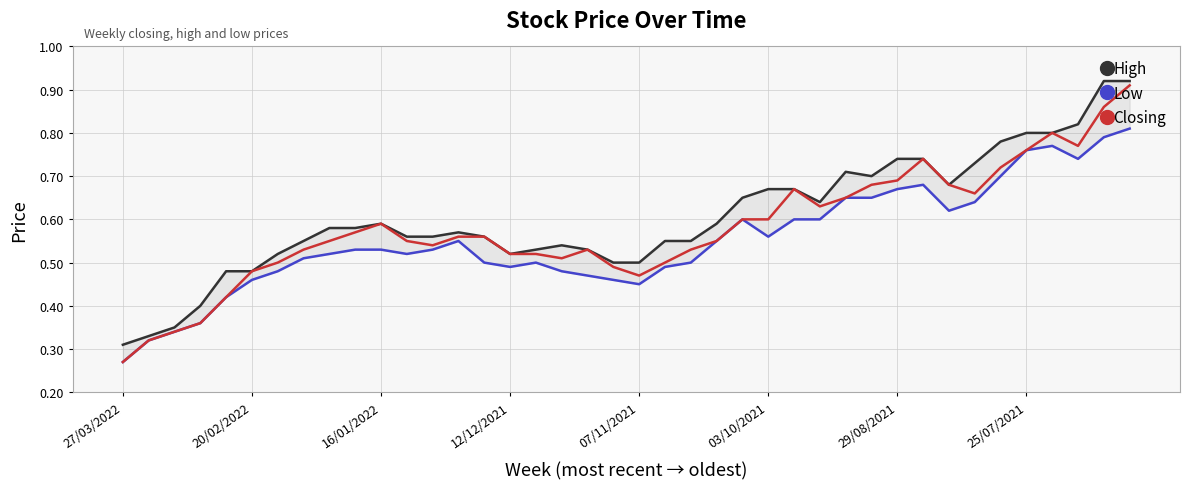

Where is the first local maximum for Low?

13